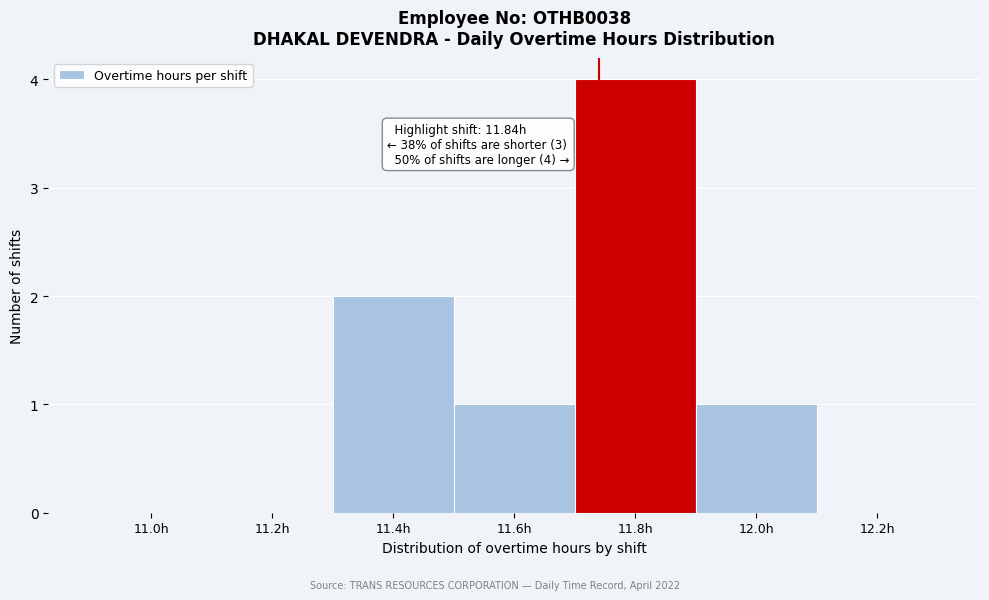

Reading right to left, what are all the values shown in this chart?

12.2h=0	12.0h=1	11.8h=4	11.6h=1	11.4h=2	11.2h=0	11.0h=0